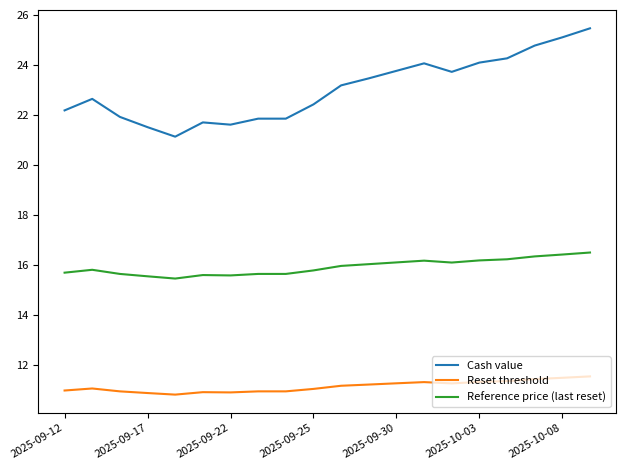

What are all the series names shown in the legend?

Cash value, Reset threshold, Reference price (last reset)